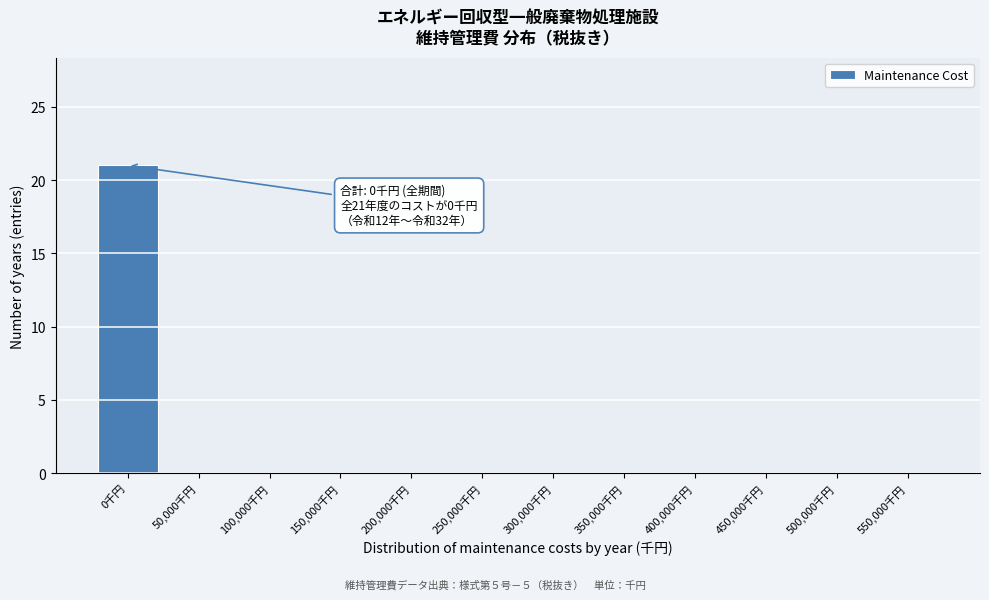

Reading right to left, transcribe all the data shown in this chart.

550,000千円=0	500,000千円=0	450,000千円=0	400,000千円=0	350,000千円=0	300,000千円=0	250,000千円=0	200,000千円=0	150,000千円=0	100,000千円=0	50,000千円=0	0千円=21